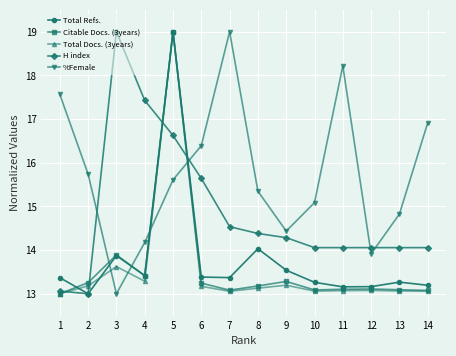

At which category does the chart reach its peak across all series?

5